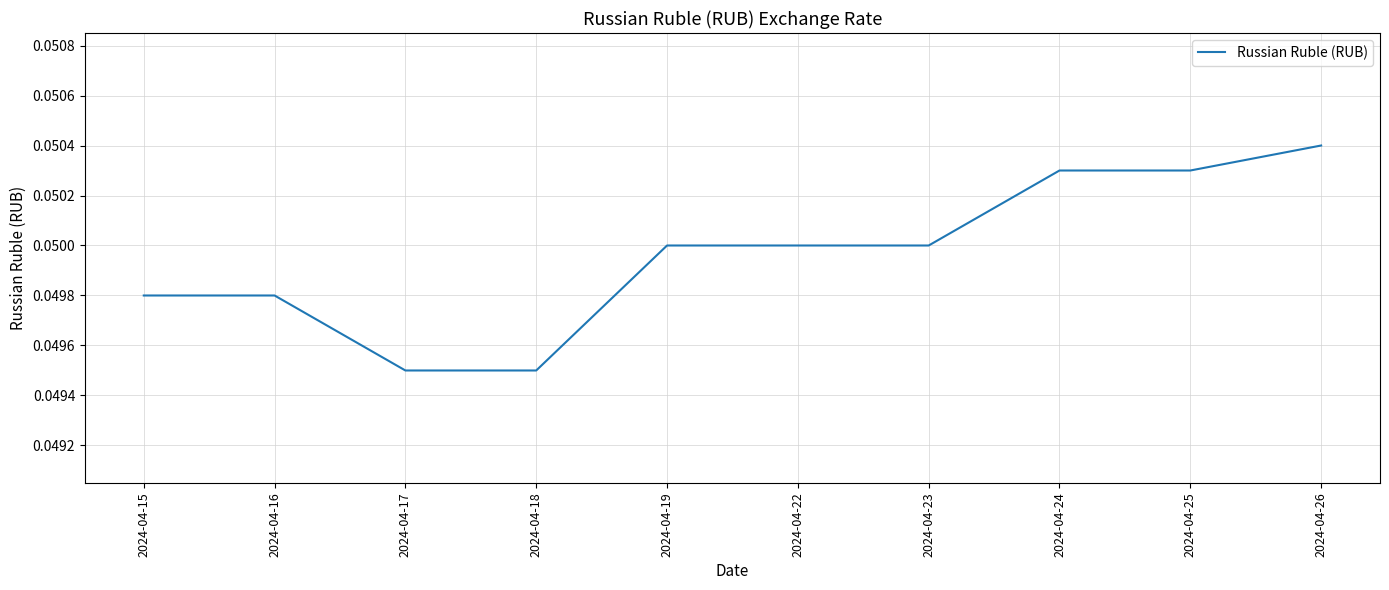

Which has a higher value, 2024-04-18 or 2024-04-22?

2024-04-22